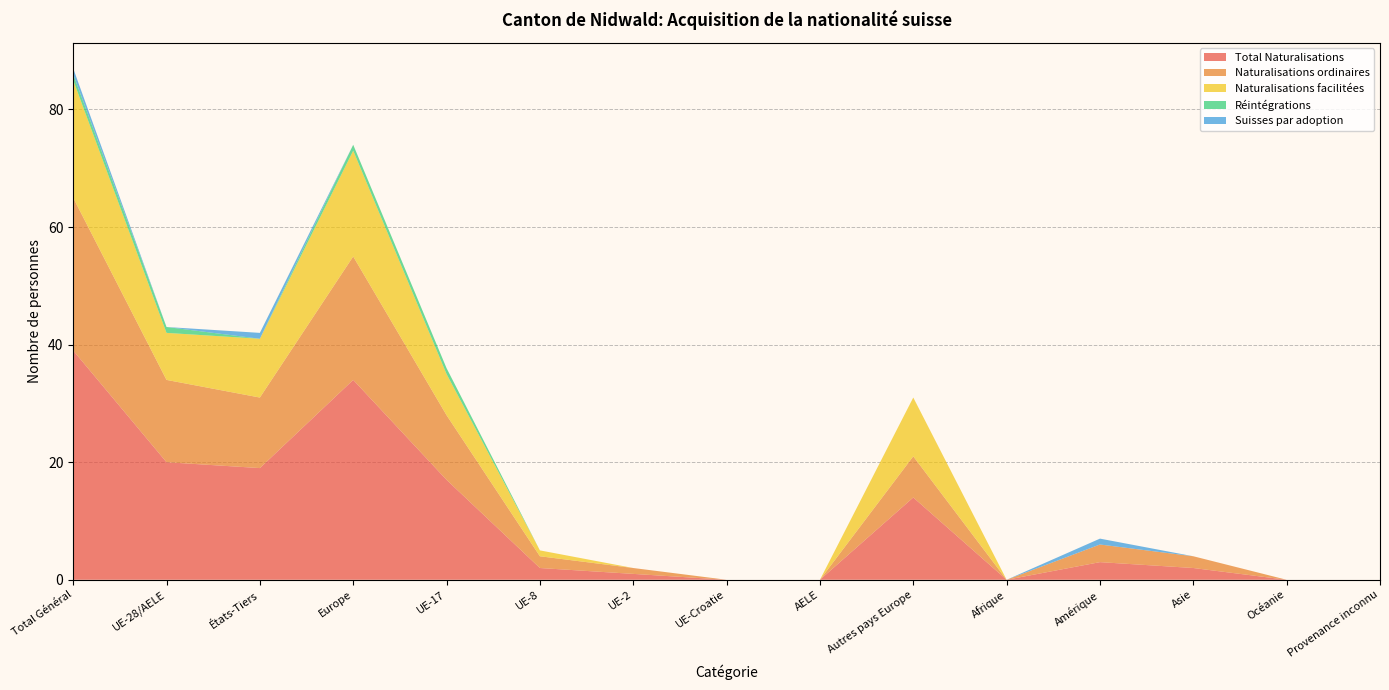

Reading left to right, what are all the values shown in this chart?

Total Naturalisations: Total Général=39	UE-28/AELE=20	États-Tiers=19	Europe=34	UE-17=17	UE-8=2	UE-2=1	UE-Croatie=0	AELE=0	Autres pays Europe=14	Afrique=0	Amérique=3	Asie=2	Océanie=0	Provenance inconnu=0
Naturalisations ordinaires: Total Général=26	UE-28/AELE=14	États-Tiers=12	Europe=21	UE-17=11	UE-8=2	UE-2=1	UE-Croatie=0	AELE=0	Autres pays Europe=7	Afrique=0	Amérique=3	Asie=2	Océanie=0	Provenance inconnu=0
Naturalisations facilitées: Total Général=20	UE-28/AELE=8	États-Tiers=10	Europe=18	UE-17=7	UE-8=1	UE-2=0	UE-Croatie=0	AELE=0	Autres pays Europe=10	Afrique=0	Amérique=0	Asie=0	Océanie=0	Provenance inconnu=0
Réintégrations: Total Général=1	UE-28/AELE=1	États-Tiers=0	Europe=1	UE-17=1	UE-8=0	UE-2=0	UE-Croatie=0	AELE=0	Autres pays Europe=0	Afrique=0	Amérique=0	Asie=0	Océanie=0	Provenance inconnu=0
Suisses par adoption: Total Général=1	UE-28/AELE=0	États-Tiers=1	Europe=0	UE-17=0	UE-8=0	UE-2=0	UE-Croatie=0	AELE=0	Autres pays Europe=0	Afrique=0	Amérique=1	Asie=0	Océanie=0	Provenance inconnu=0